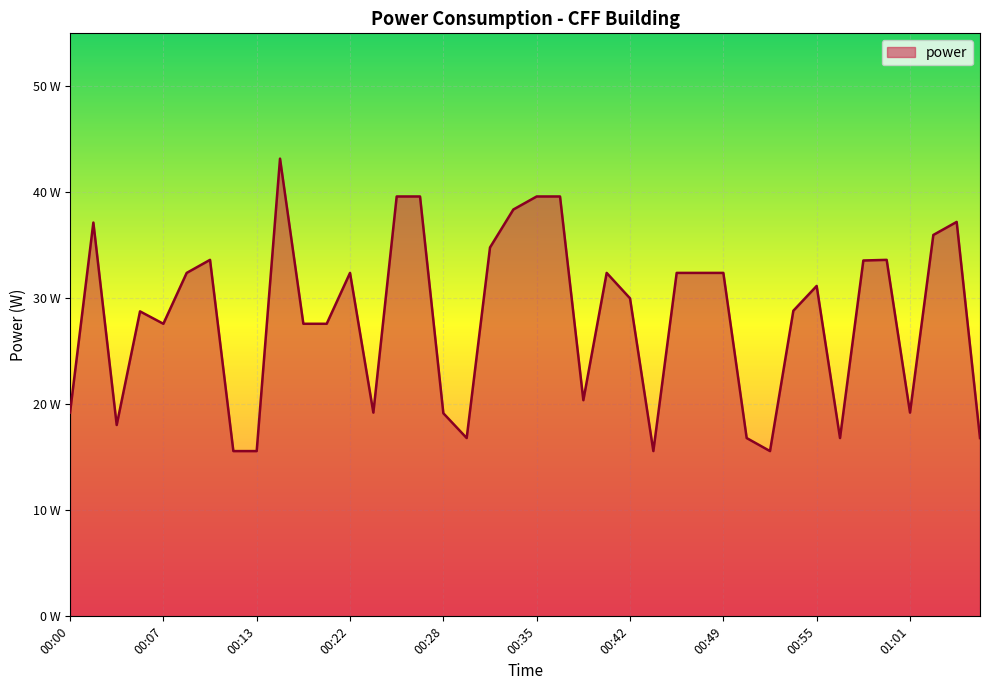

Rank the categories by value from highest to lowest.

00:16, 00:25, 00:27, 00:35, 00:37, 00:34, 01:05, 00:02, 01:04, 00:31, 00:11, 01:00, 00:58, 00:09, 00:22, 00:40, 00:46, 00:47, 00:49, 00:55, 00:42, 00:53, 00:05, 00:07, 00:18, 00:20, 00:38, 00:00, 00:23, 01:01, 00:28, 00:04, 00:29, 00:50, 00:56, 01:06, 00:12, 00:13, 00:43, 00:52